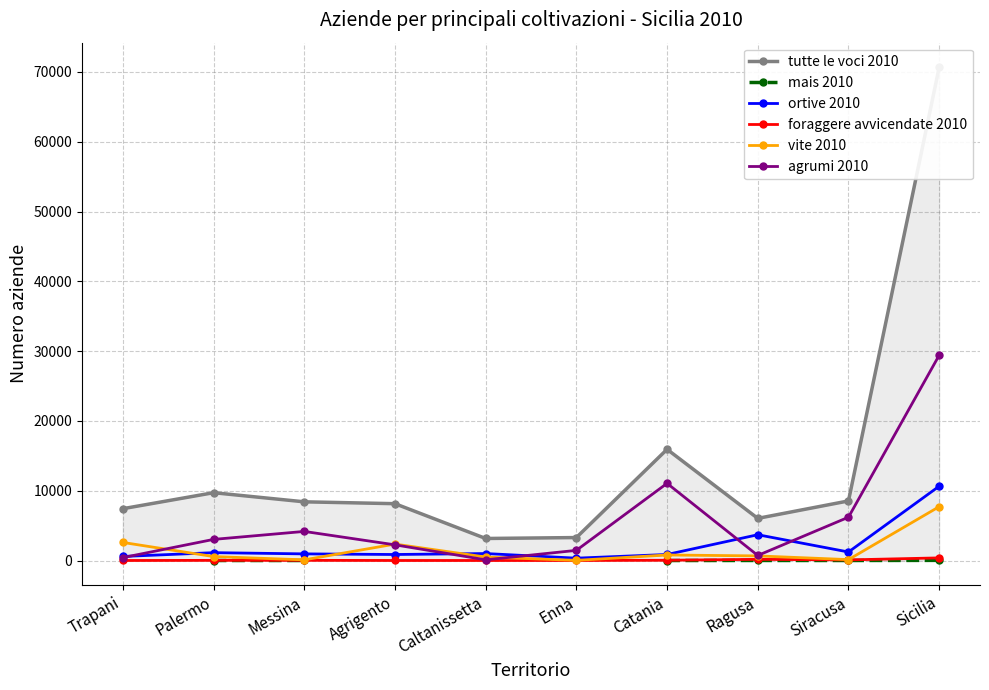

In foraggere avvicendate 2010, how many points are lower than both neighbors (excluding endpoints)?

2